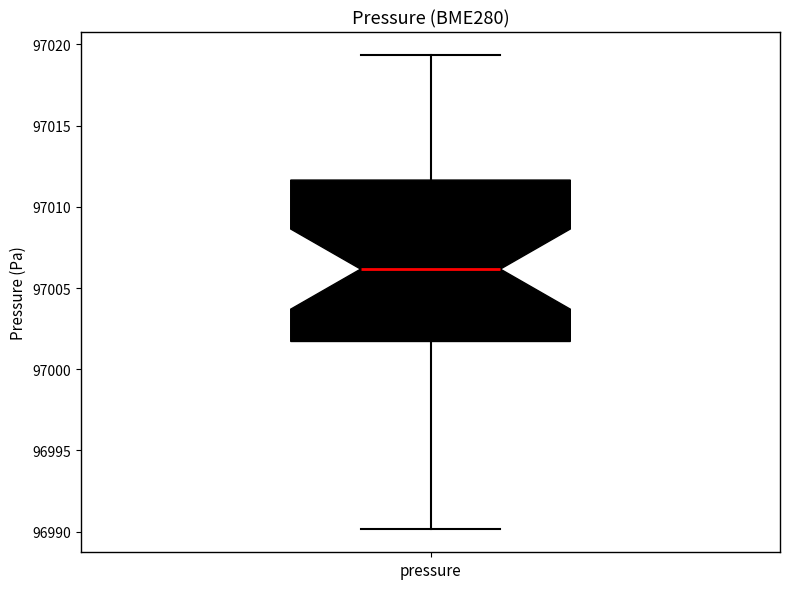

Where does the median line of the box for pressure sit on the y-axis? The values are not printed on the chart, so give them approximately, as read against the axis.

97006.0